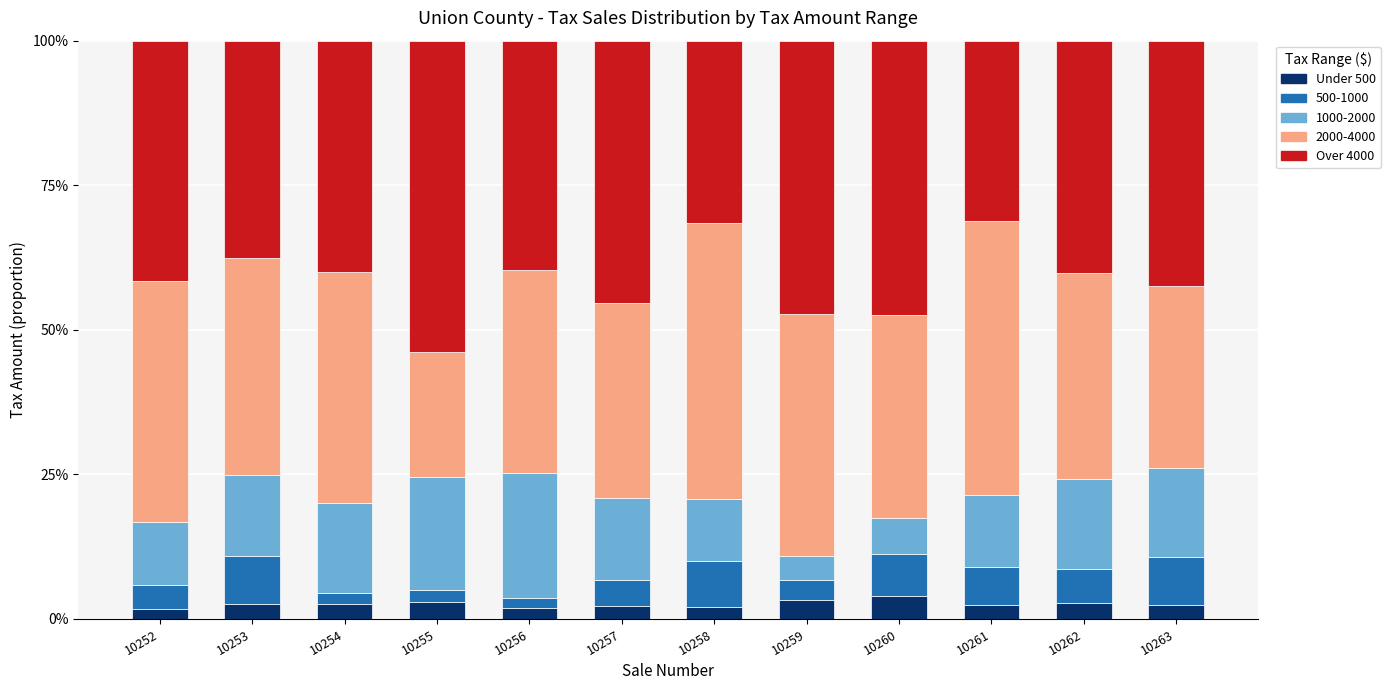

Does the chart contain any negative values?

No